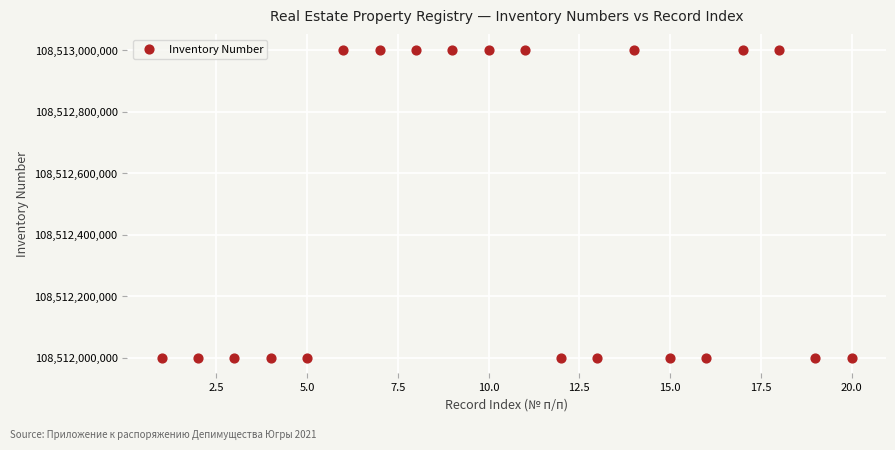

What is the range of Y values (max minus min)?

1001549